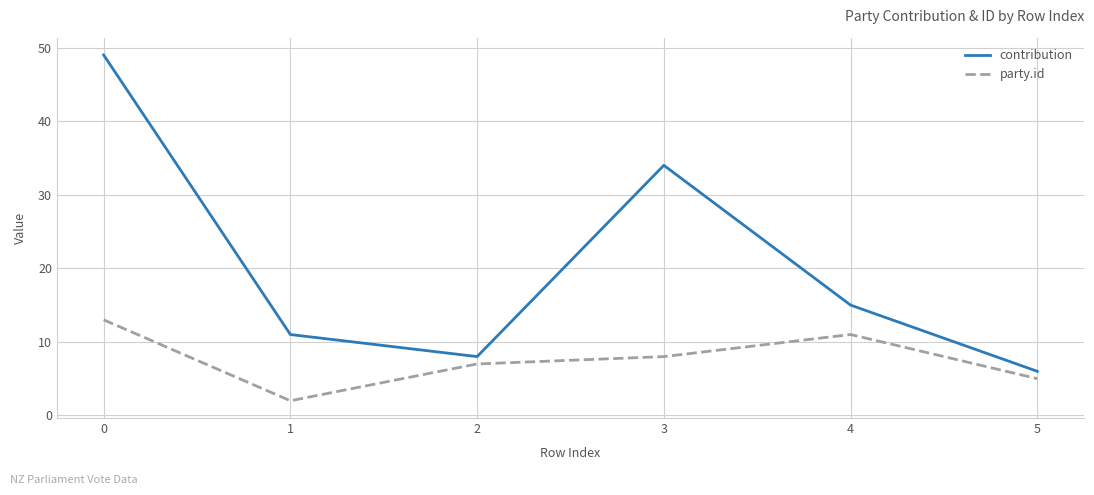

What are all the series names shown in the legend?

contribution, party.id